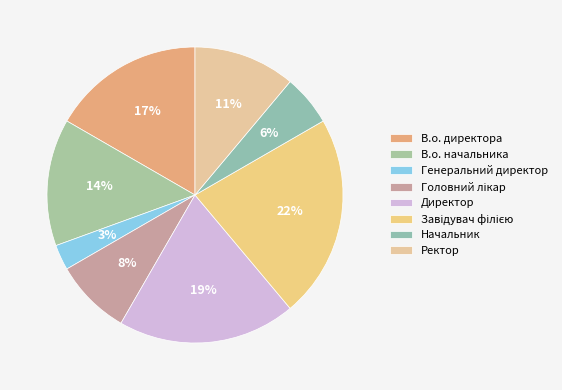

Does Завідувач філією account for over 50% of the chart?

No